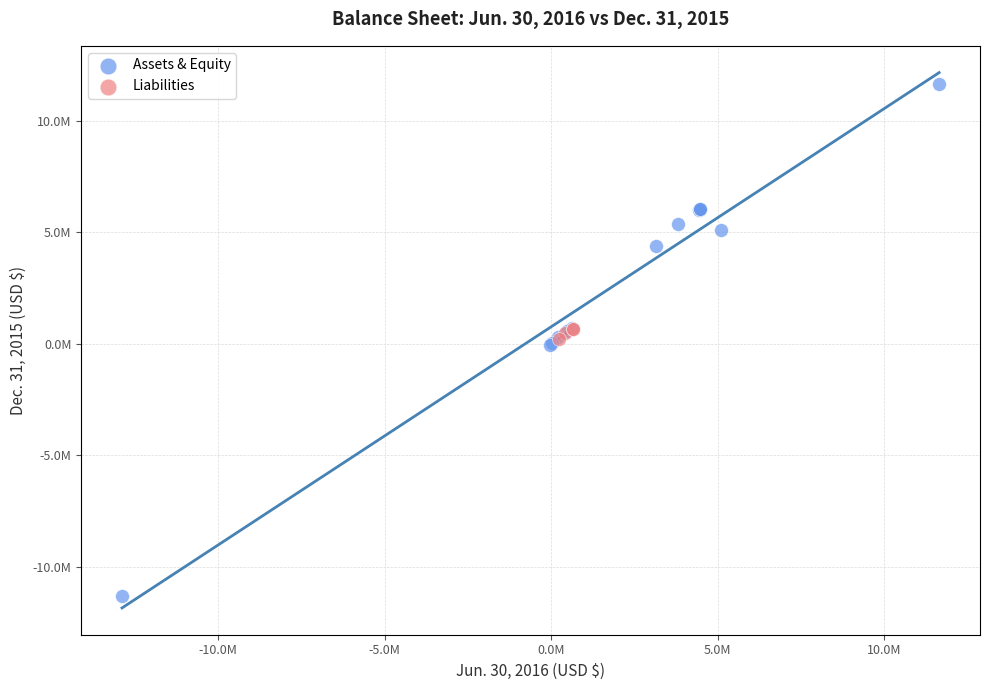

Which series reaches the maximum Y coordinate?

Assets & Equity